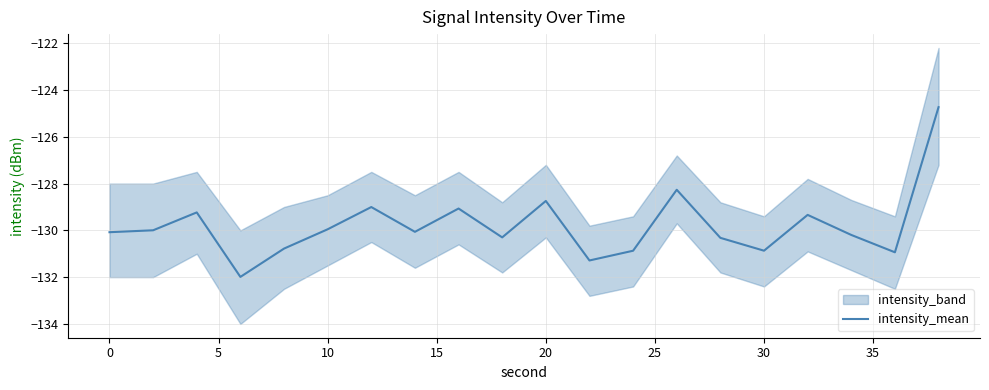

Is it true that intensity_mean equals -130.0 at 10?

True